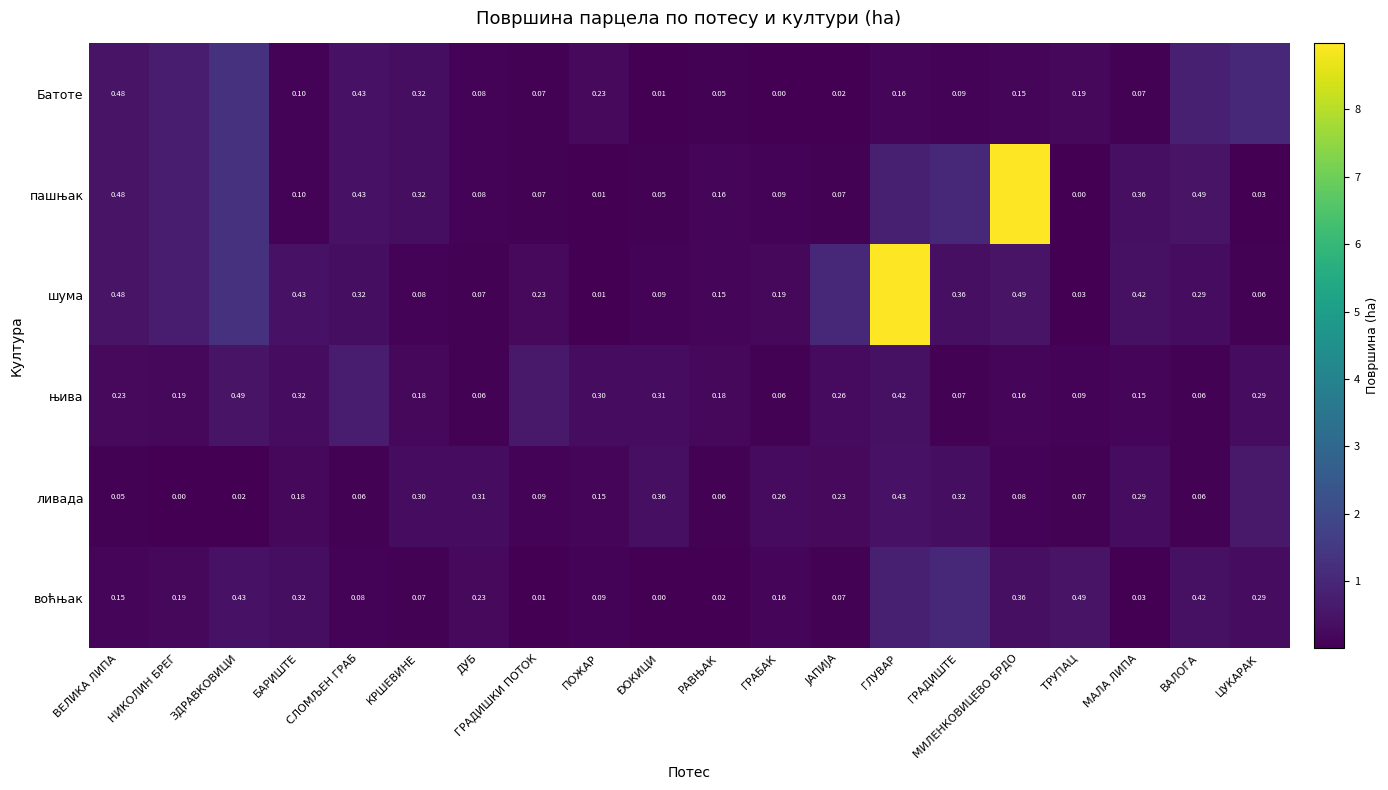

Is the value of ливада at КРШЕВИНЕ greater than the value of њива at ГЛУВАР?

No